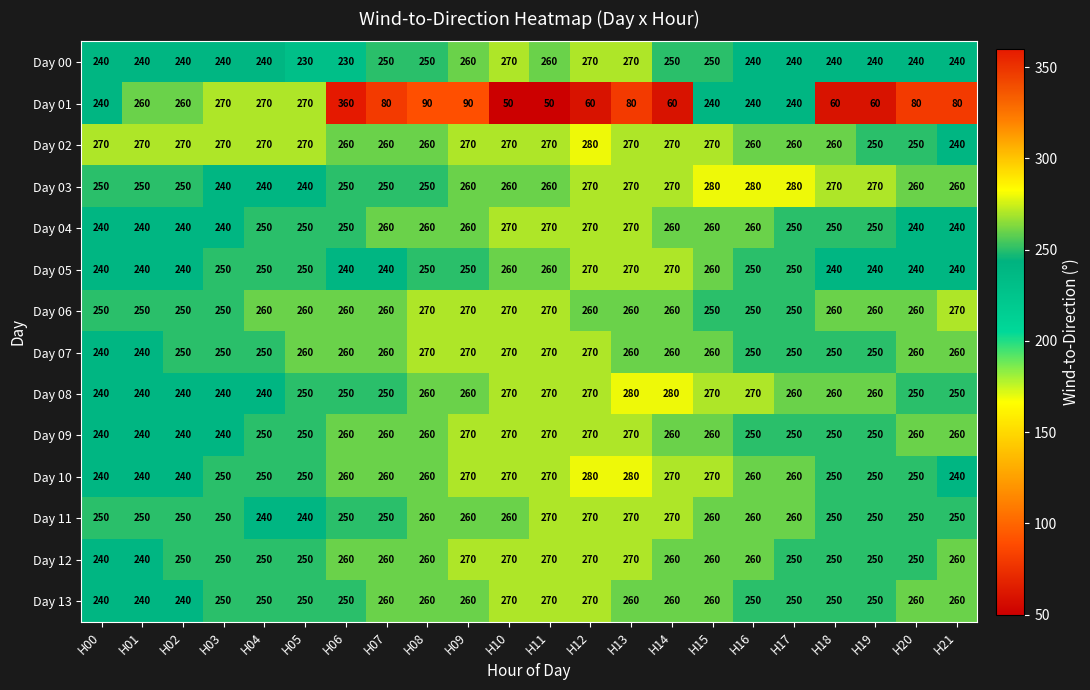

What is the smallest value displayed?

50